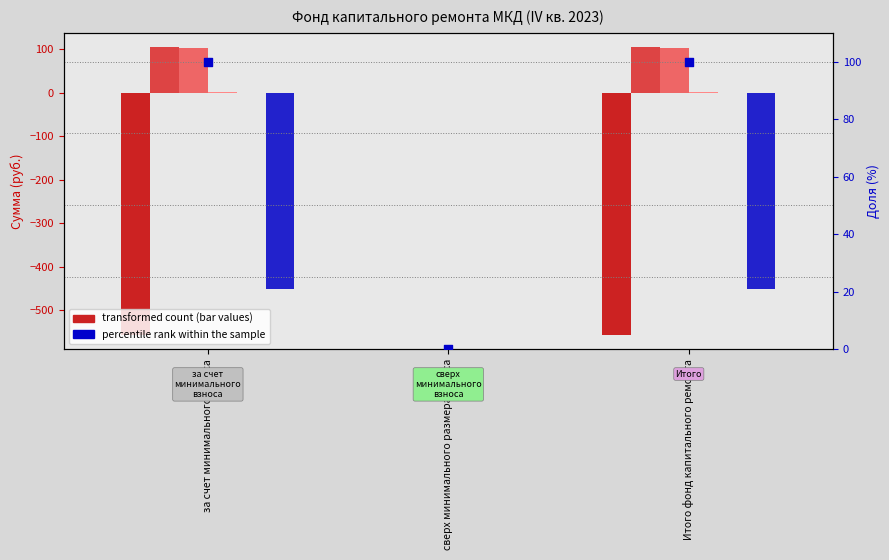

What is the total value across all series at за счет минимального взноса?

-795.9